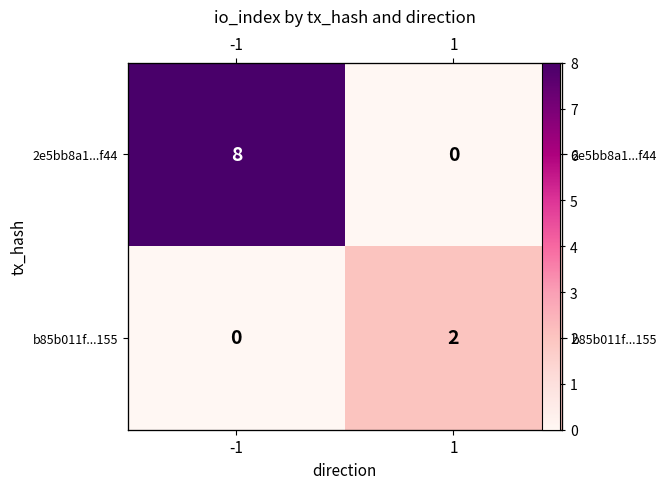

Which series changed the most between -1 and 1?

2e5bb8a1...f44